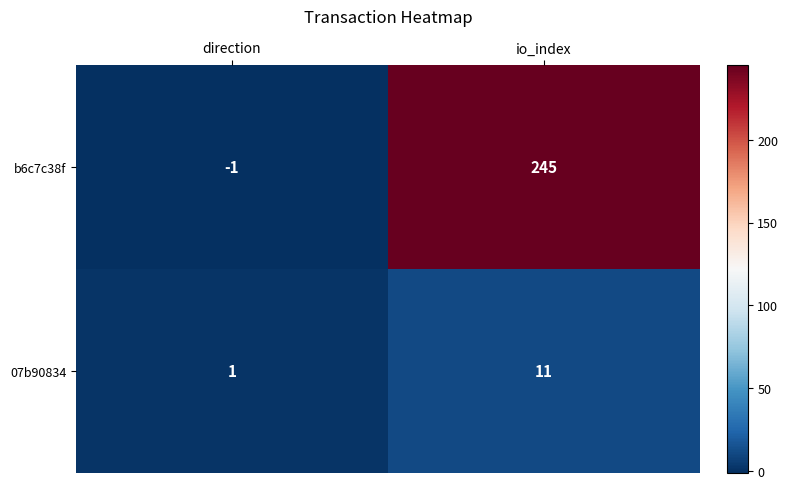

Reading right to left, list all the values displayed in this chart.

b6c7c38f: io_index=245	direction=-1
07b90834: io_index=11	direction=1